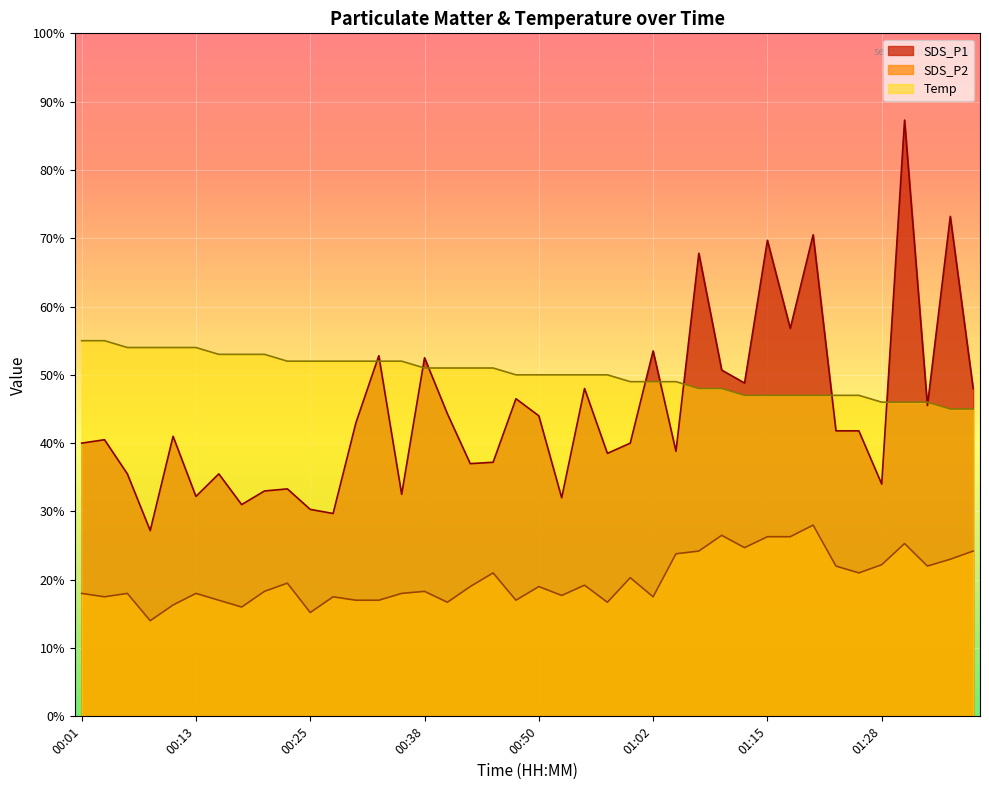

The SDS_P2 series shows 3.0 at 00:16. True or false?

False